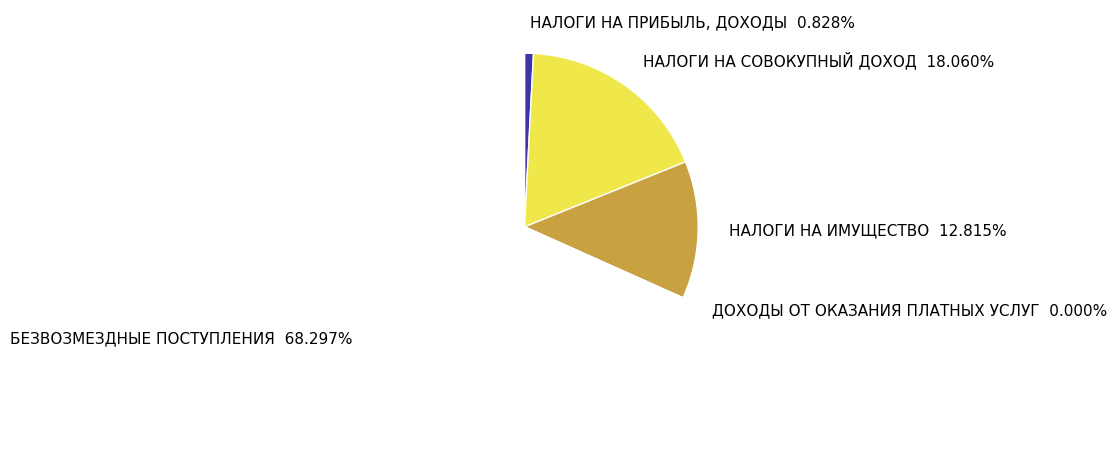

What is the largest slice in the pie chart?

БЕЗВОЗМЕЗДНЫЕ ПОСТУПЛЕНИЯ